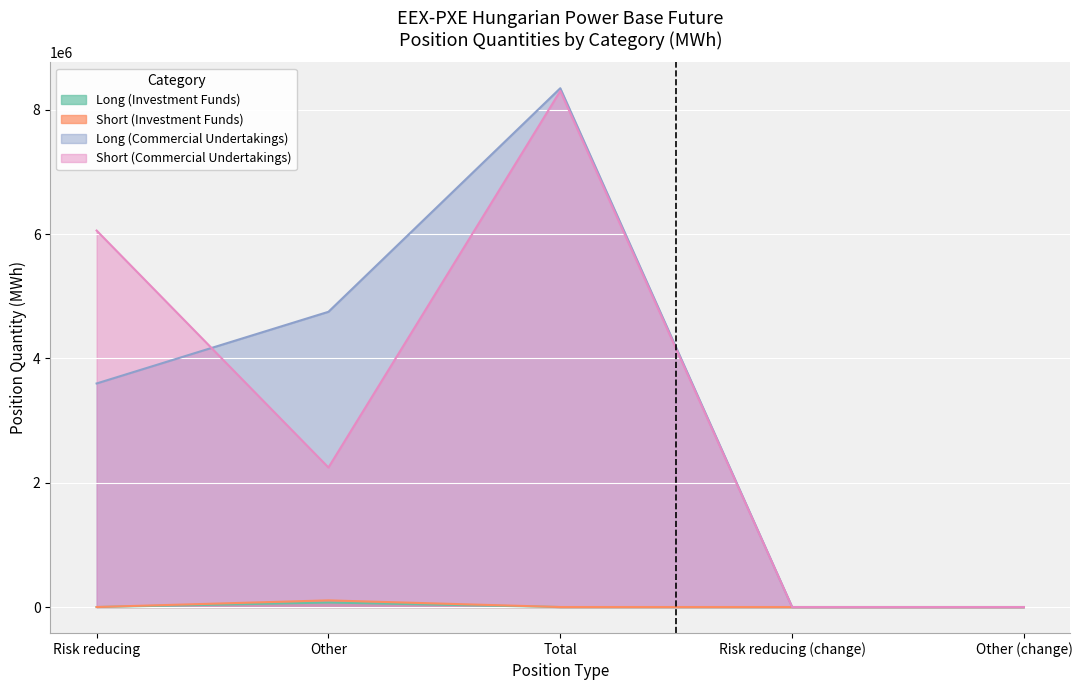

True or false: Long (Investment Funds) and Short (Commercial Undertakings) cross at least once.

False